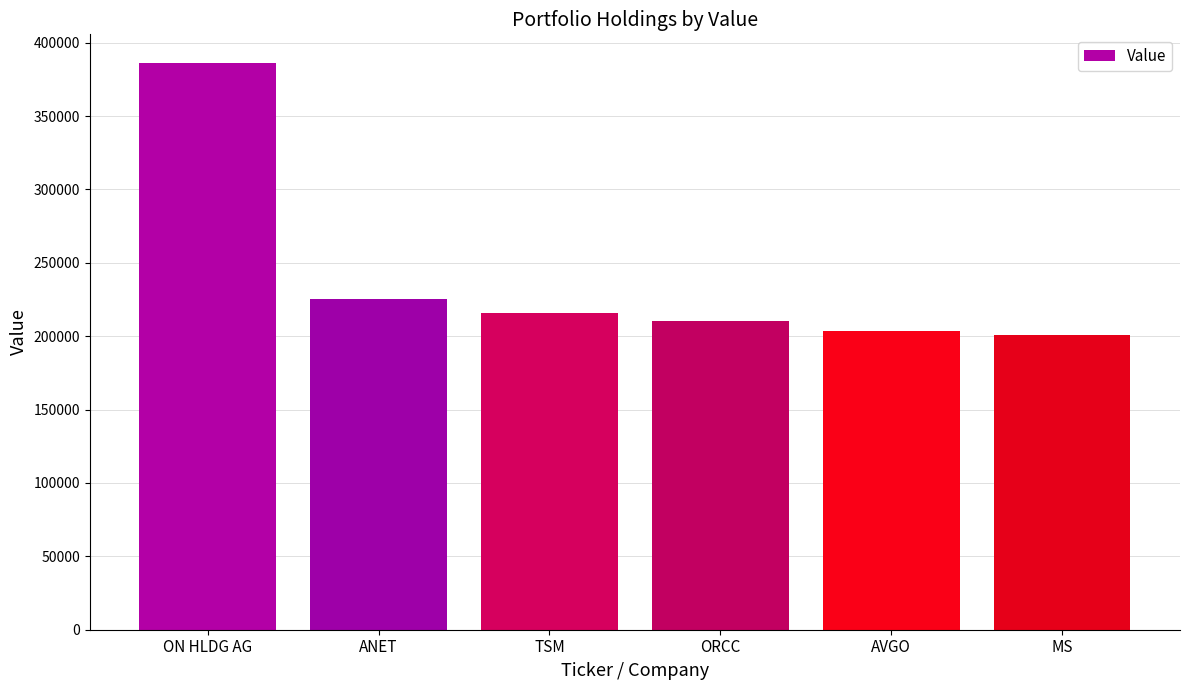

What is the label of the 1st bar from the right?

MS